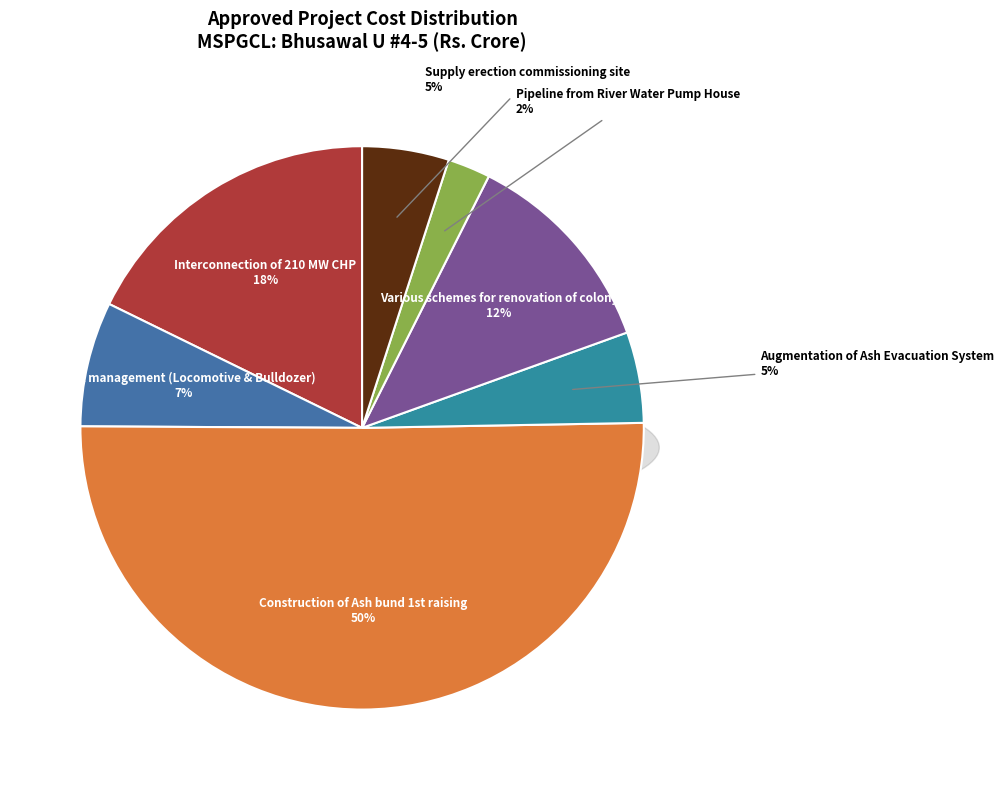

To the nearest percent, what percentage of the pie is Stack management (Locomotive & Bulldozer)?

7%